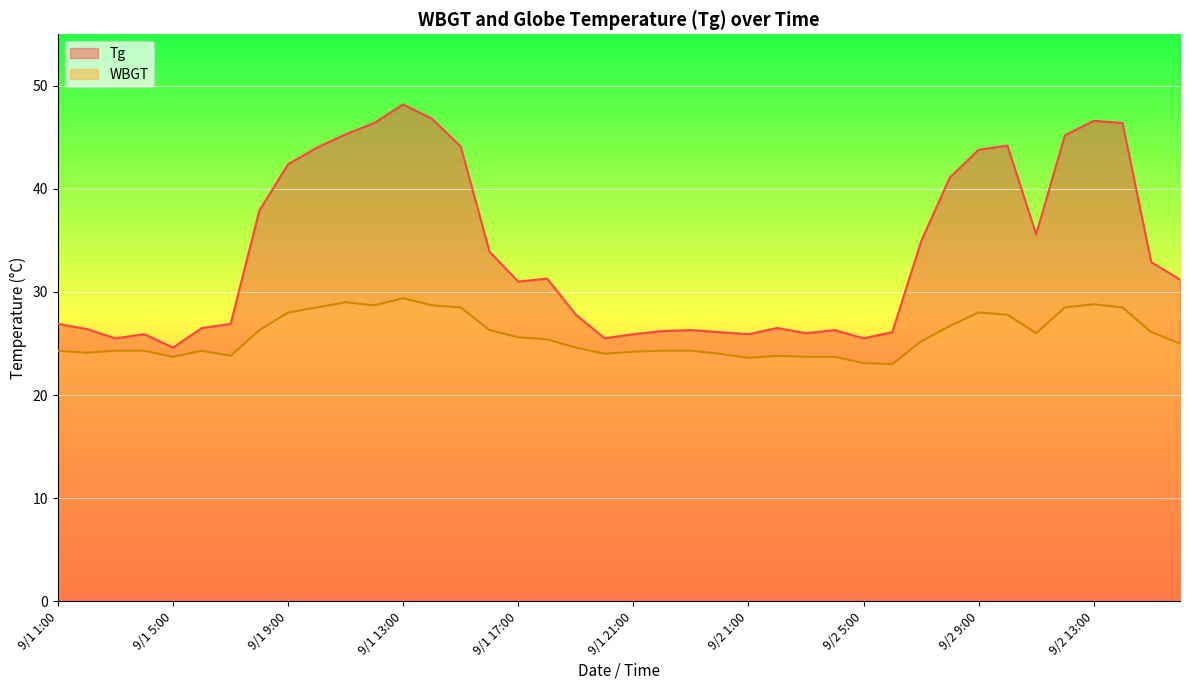

Is the value of Tg at 9/1 12:00 greater than the value of WBGT at 9/2 10:00?

Yes